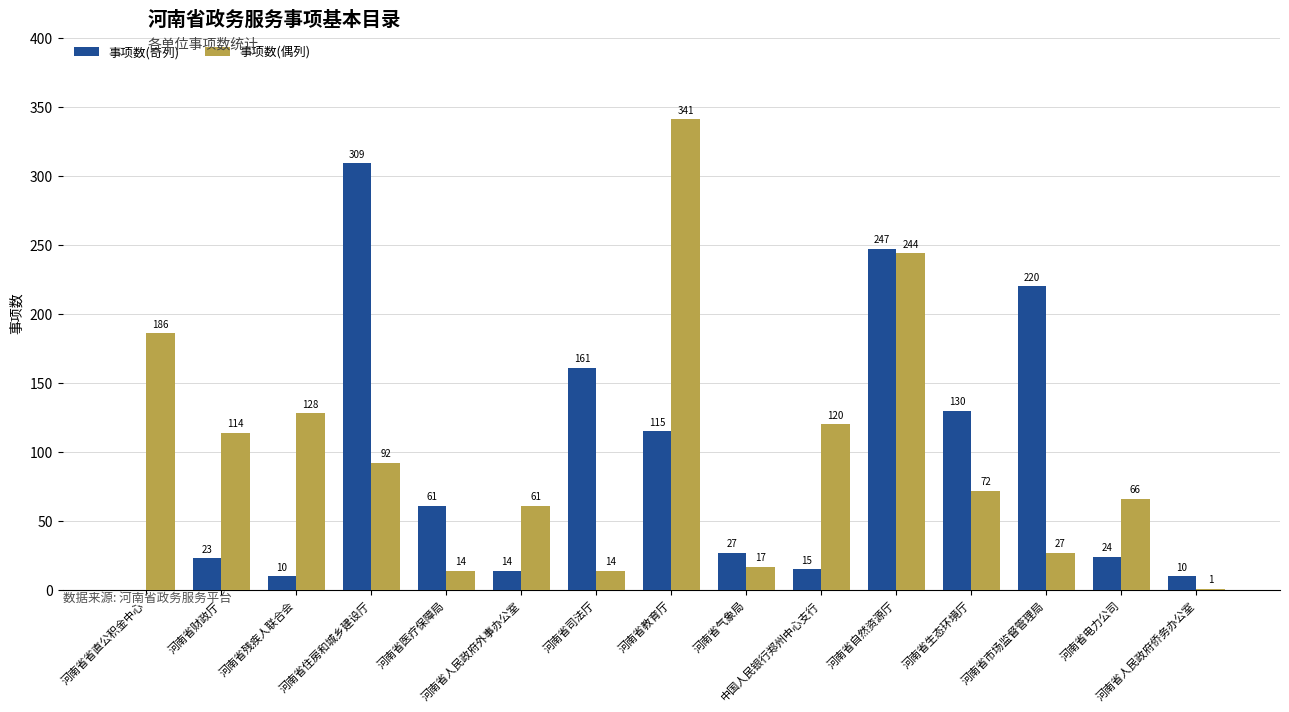

At which label is 事项数(奇列) closest to 154?

河南省司法厅